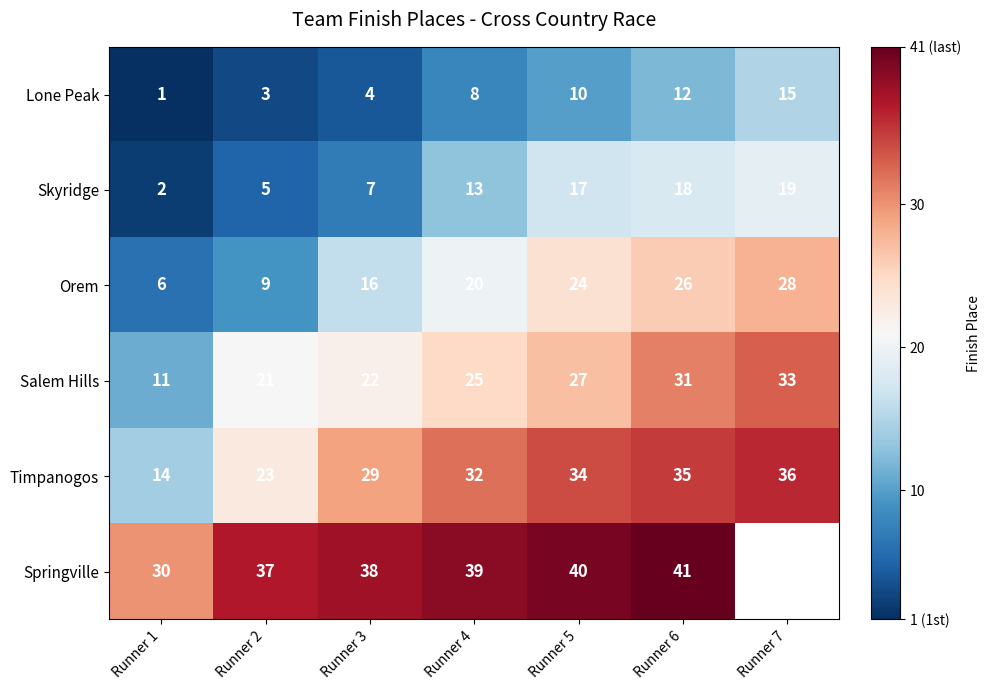

Is it true that Lone Peak equals 10 at Runner 5?

True